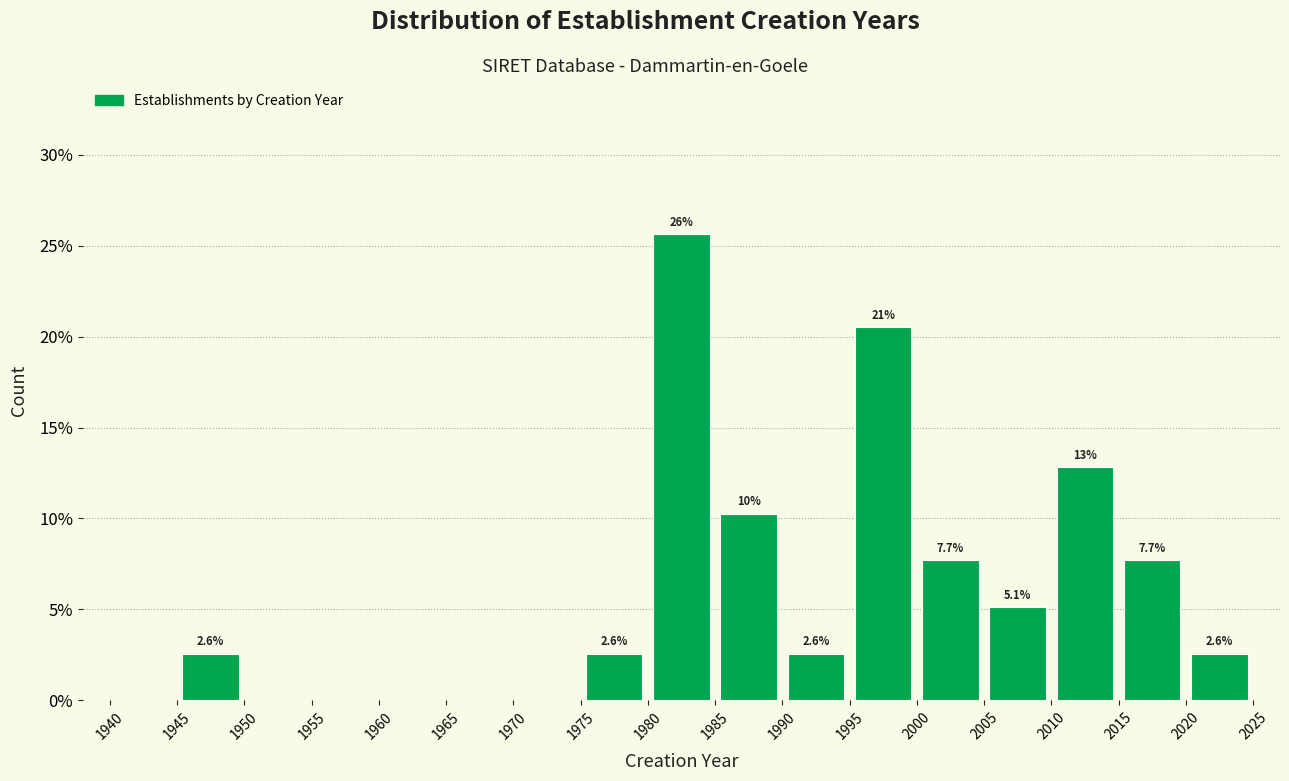

Which range on the x-axis has the tallest bar?

1980 to 1985